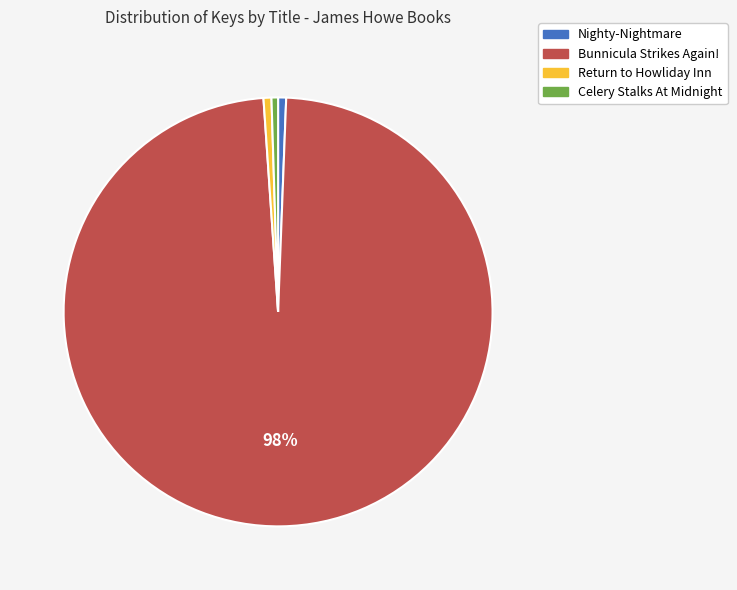

What is the largest slice in the pie chart?

Bunnicula Strikes Again!